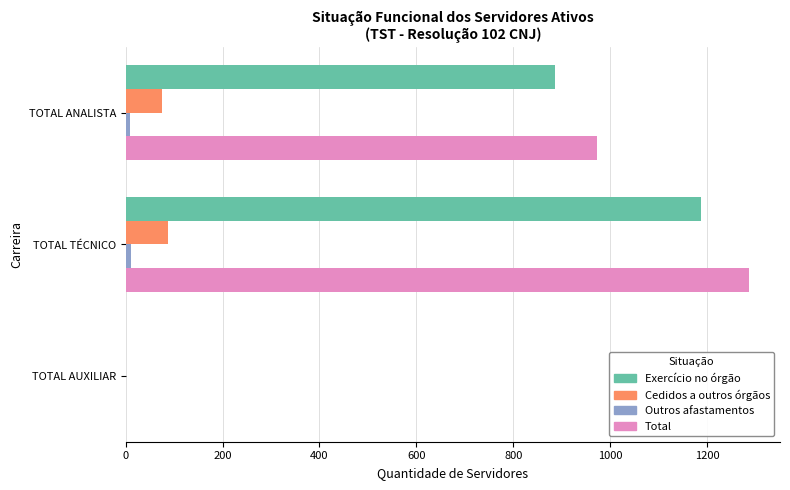

Is it true that Exercício no órgão equals 777 at TOTAL AUXILIAR?

False